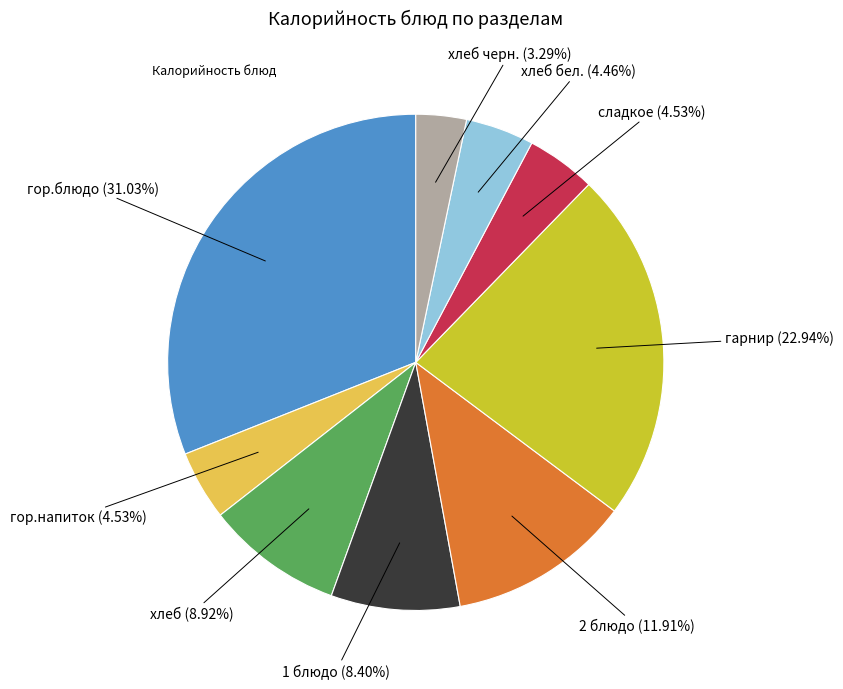

Is there any slice that represents more than half of the pie?

No